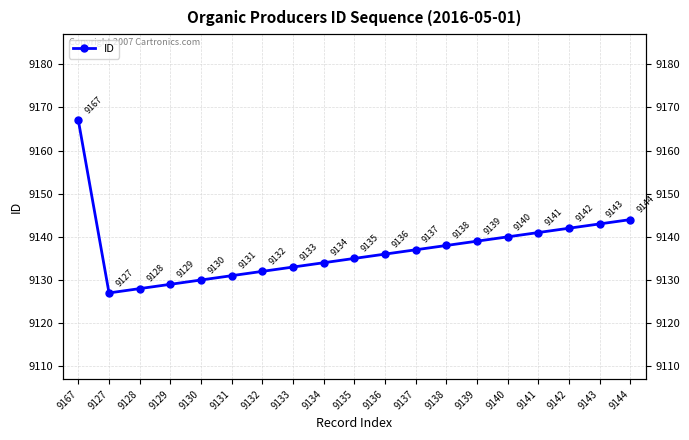

How many data points does each series have?

19